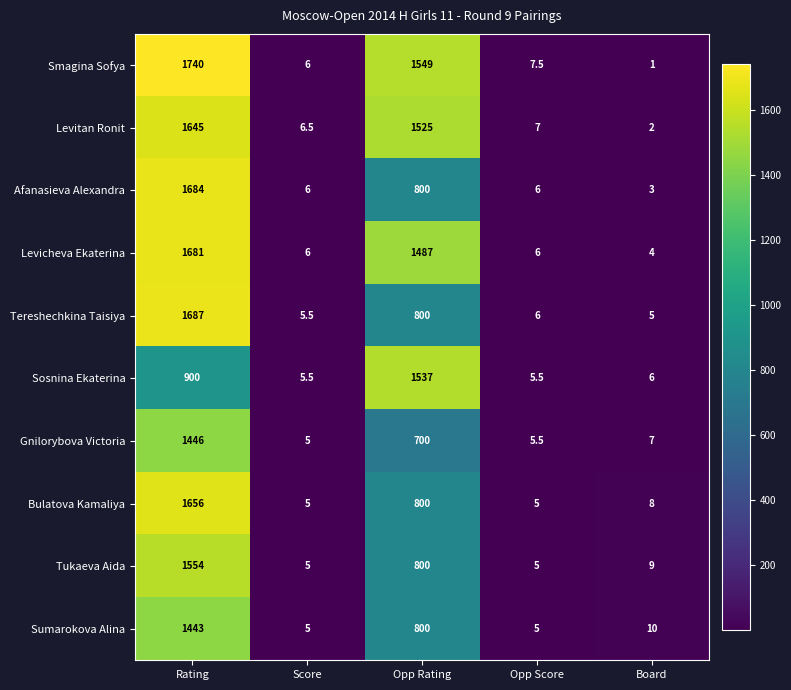

How many data points does each series have?

5